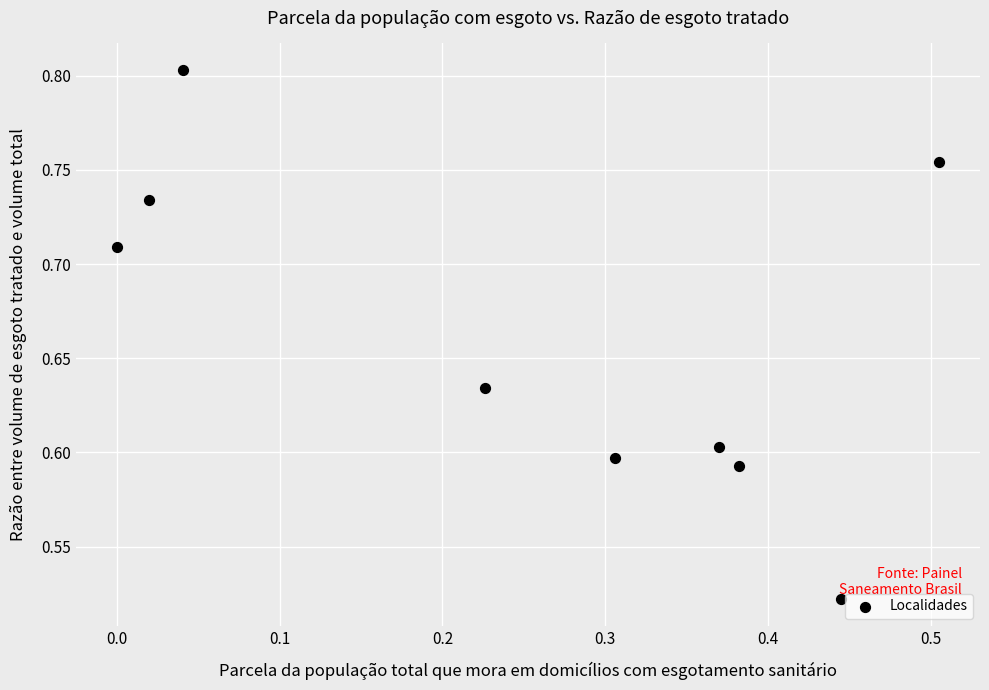

What is the average X value?

0.3